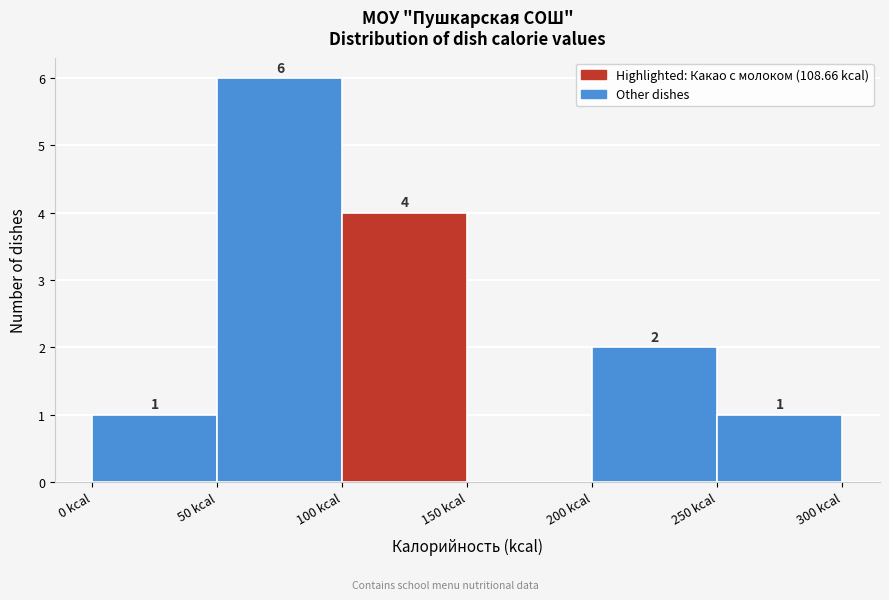

Over which range of the x-axis is the bar tallest?

50 to 100